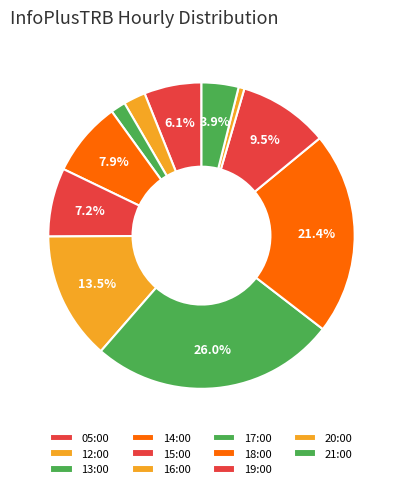

Count the number of slices in the pie.

11